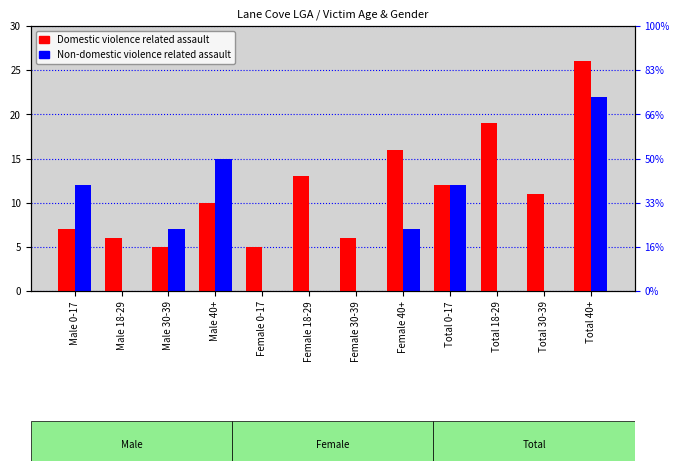

Count the number of data series in this chart.

2